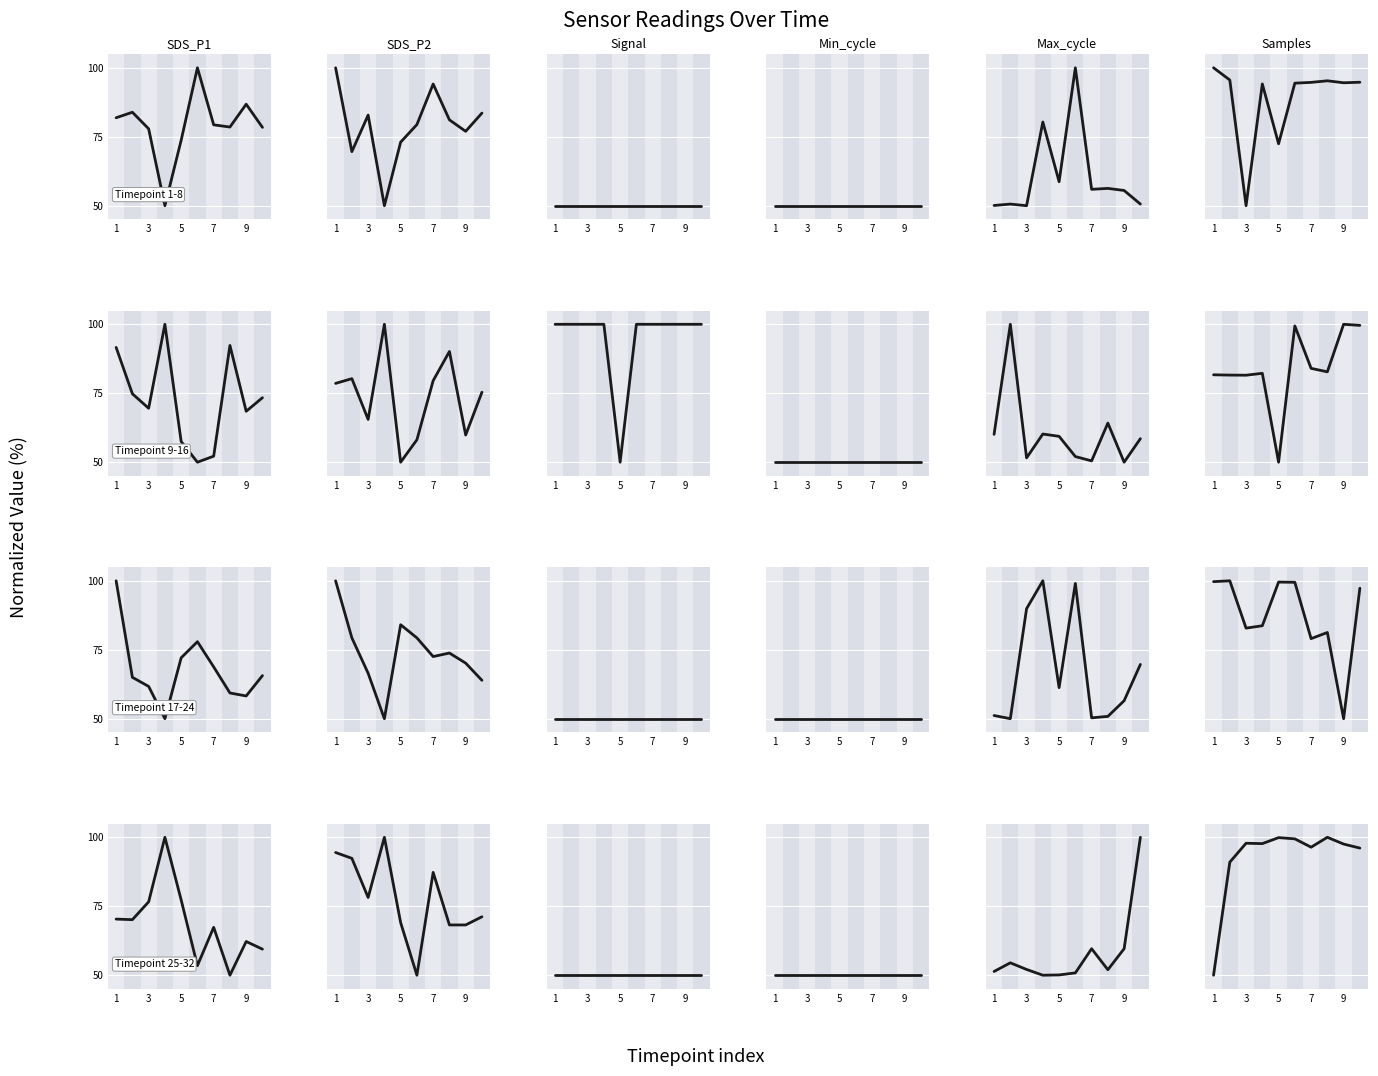

Does the chart display data point markers on the line(s)?

No